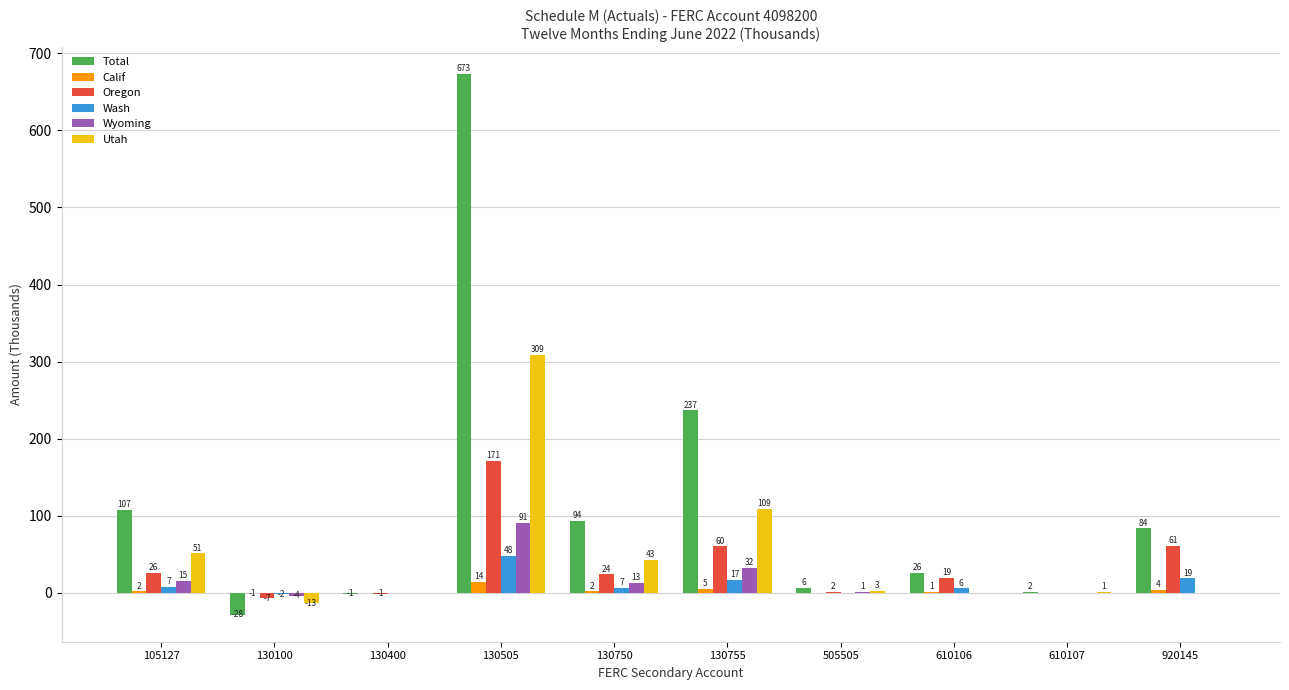

What are all the series names shown in the legend?

Total, Calif, Oregon, Wash, Wyoming, Utah